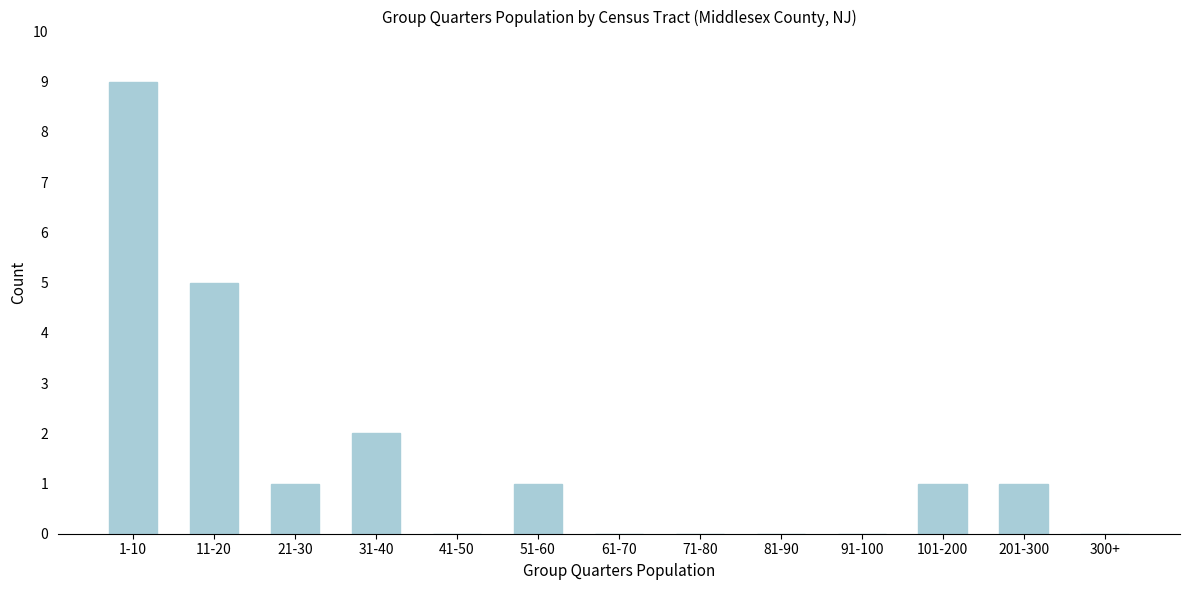

Reading left to right, transcribe all the data shown in this chart.

1-10=9	11-20=5	21-30=1	31-40=2	41-50=0	51-60=1	61-70=0	71-80=0	81-90=0	91-100=0	101-200=1	201-300=1	300+=0